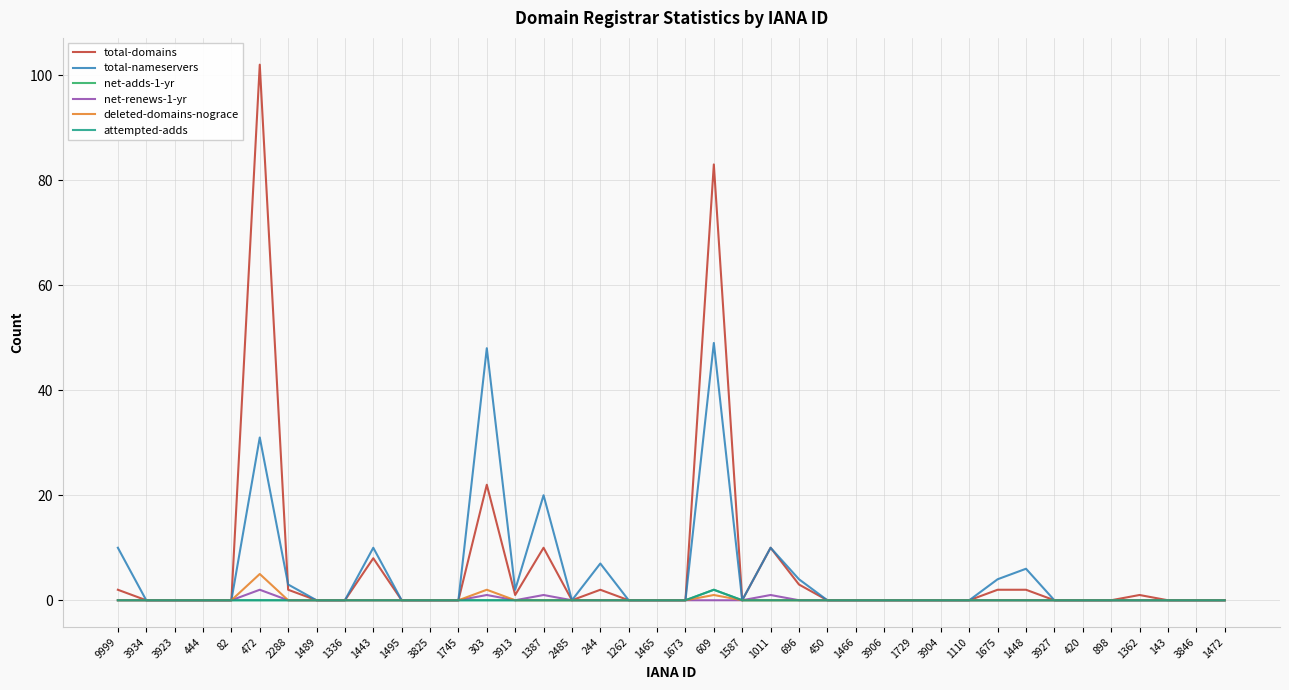

Is this an area chart (filled region under the line)?

No